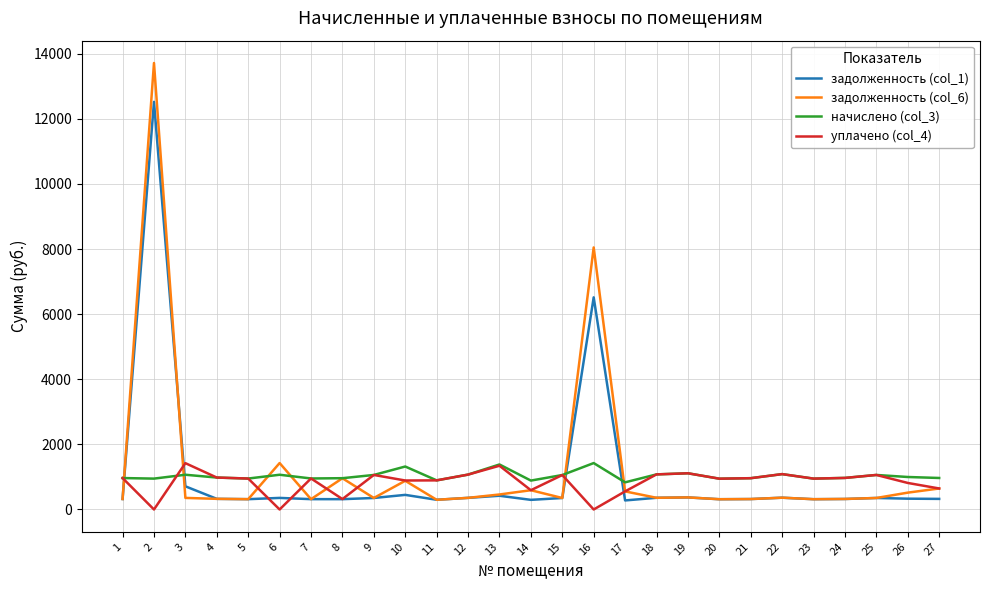

What is the difference between the highest and lowest values at 8?

644.2